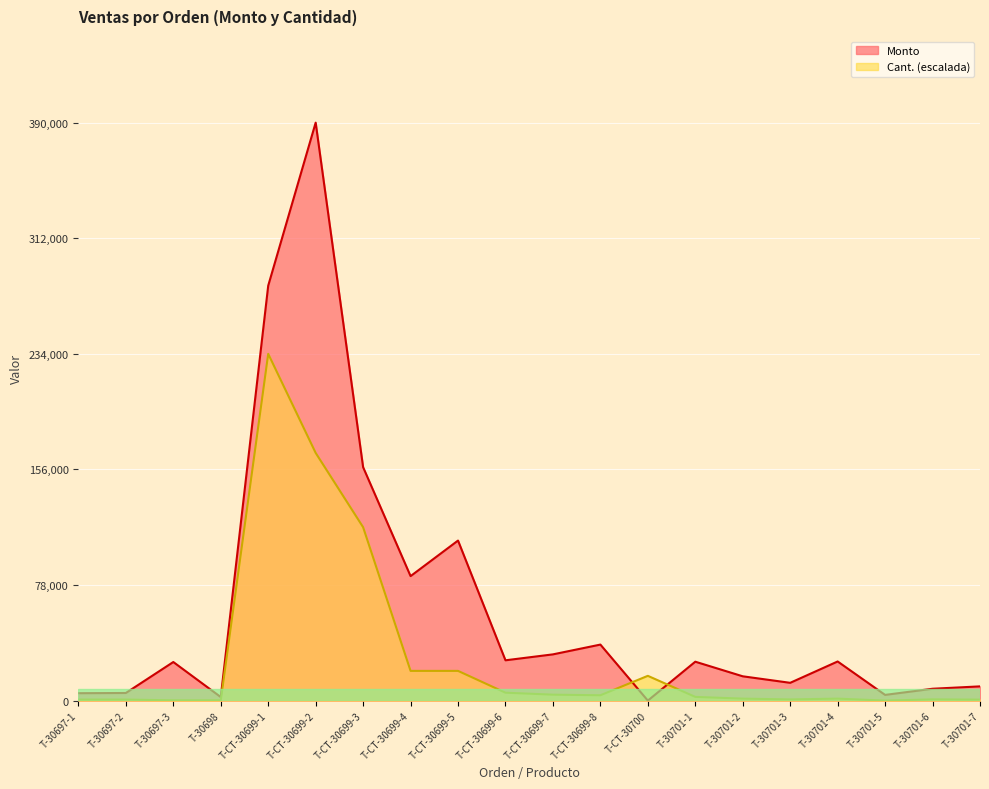

What is the total value across all series at T-CT-30699-8?

41410.3